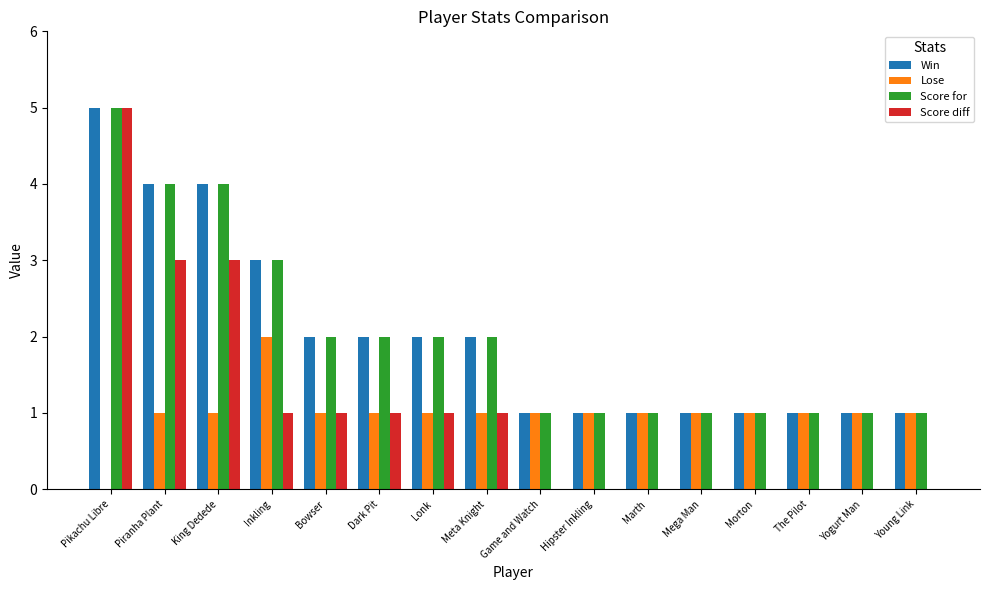

True or false: Score diff has a value of 0 at Yogurt Man.

True